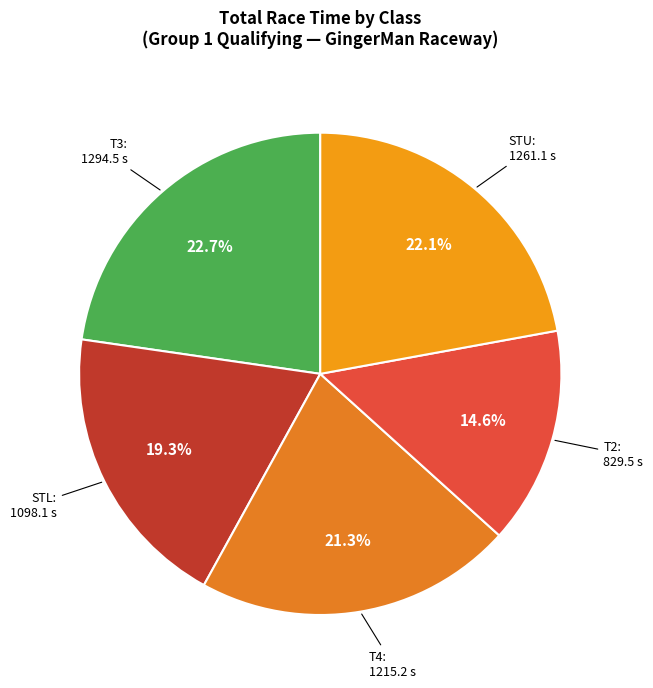

How many segments does this pie chart have?

5